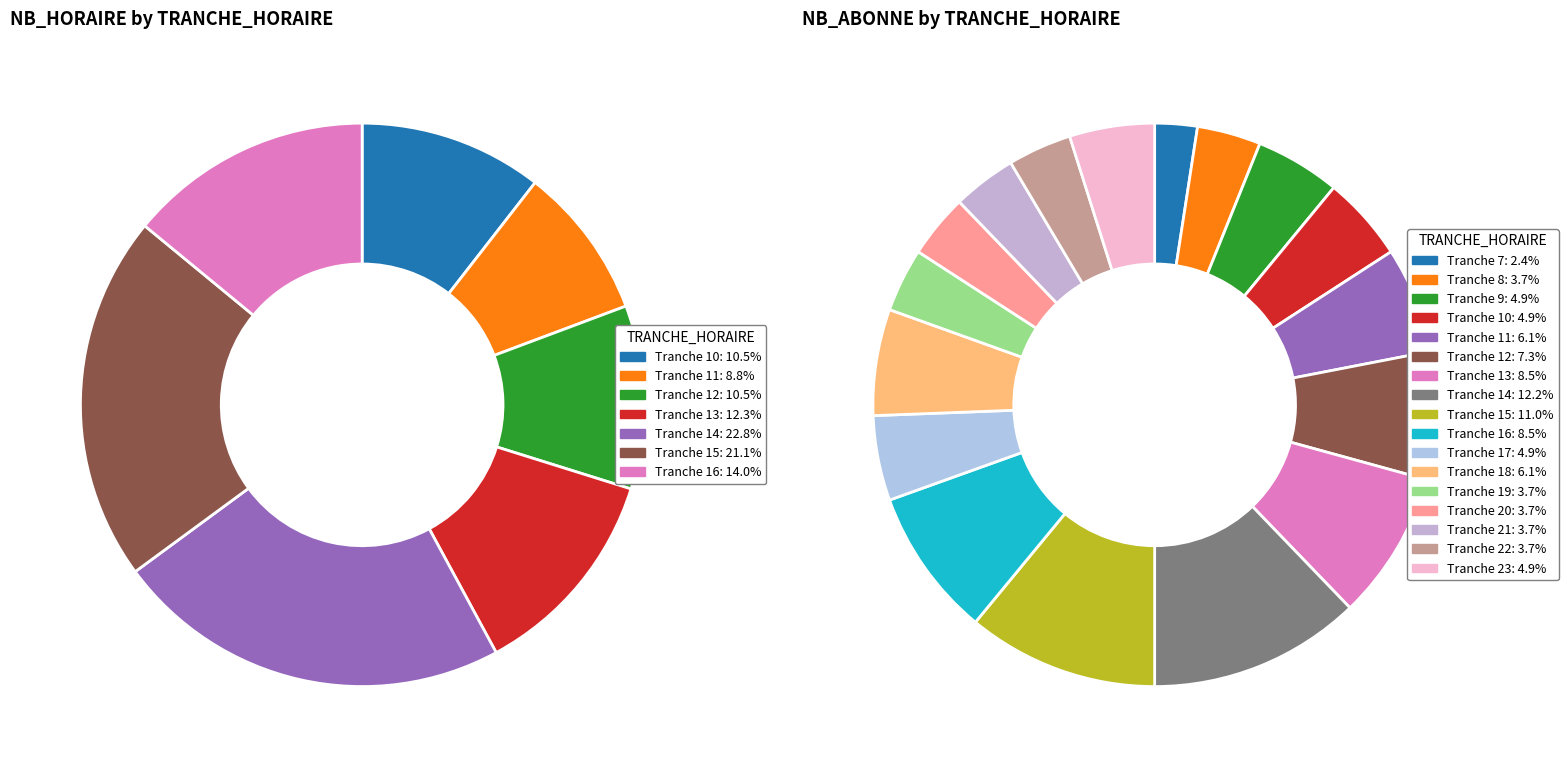

How many slices are in this pie chart?

24